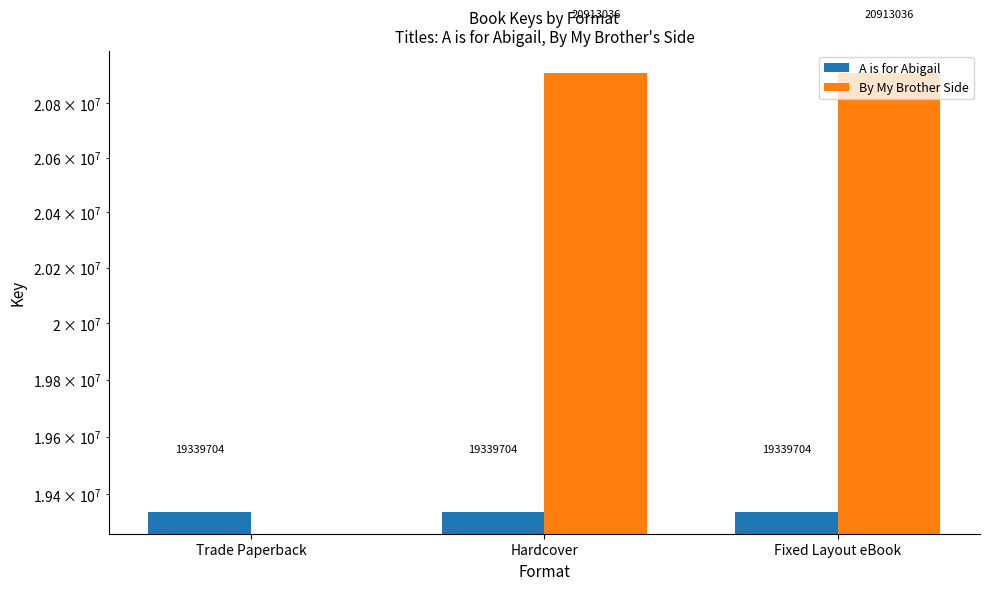

Between Hardcover and Trade Paperback, which is larger?

Hardcover